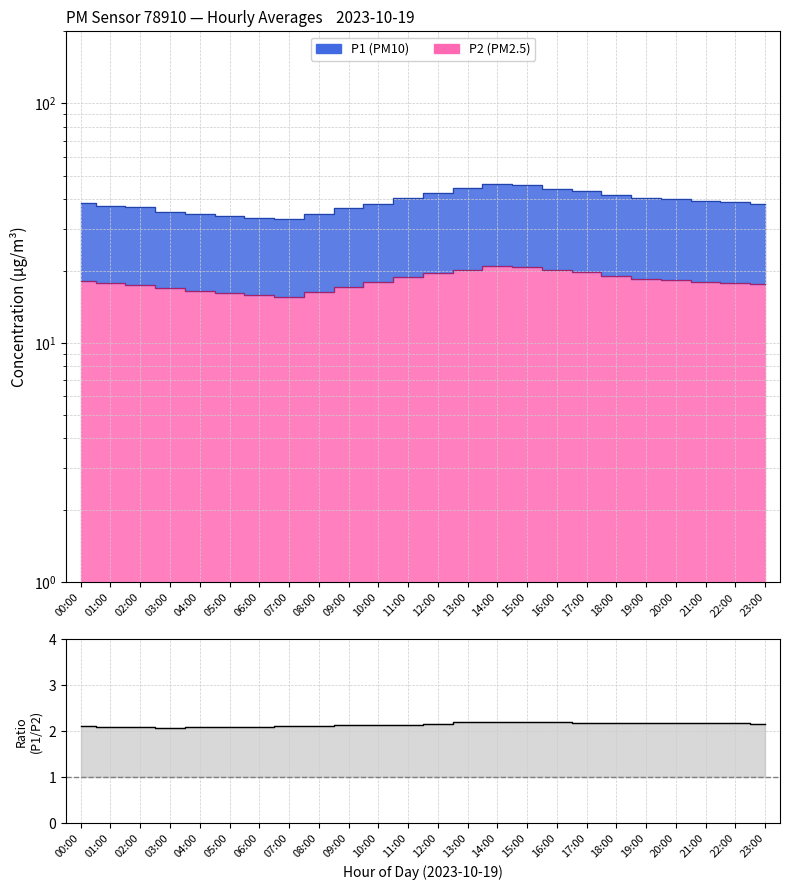

What is the difference between the maximum and minimum values?

0.1